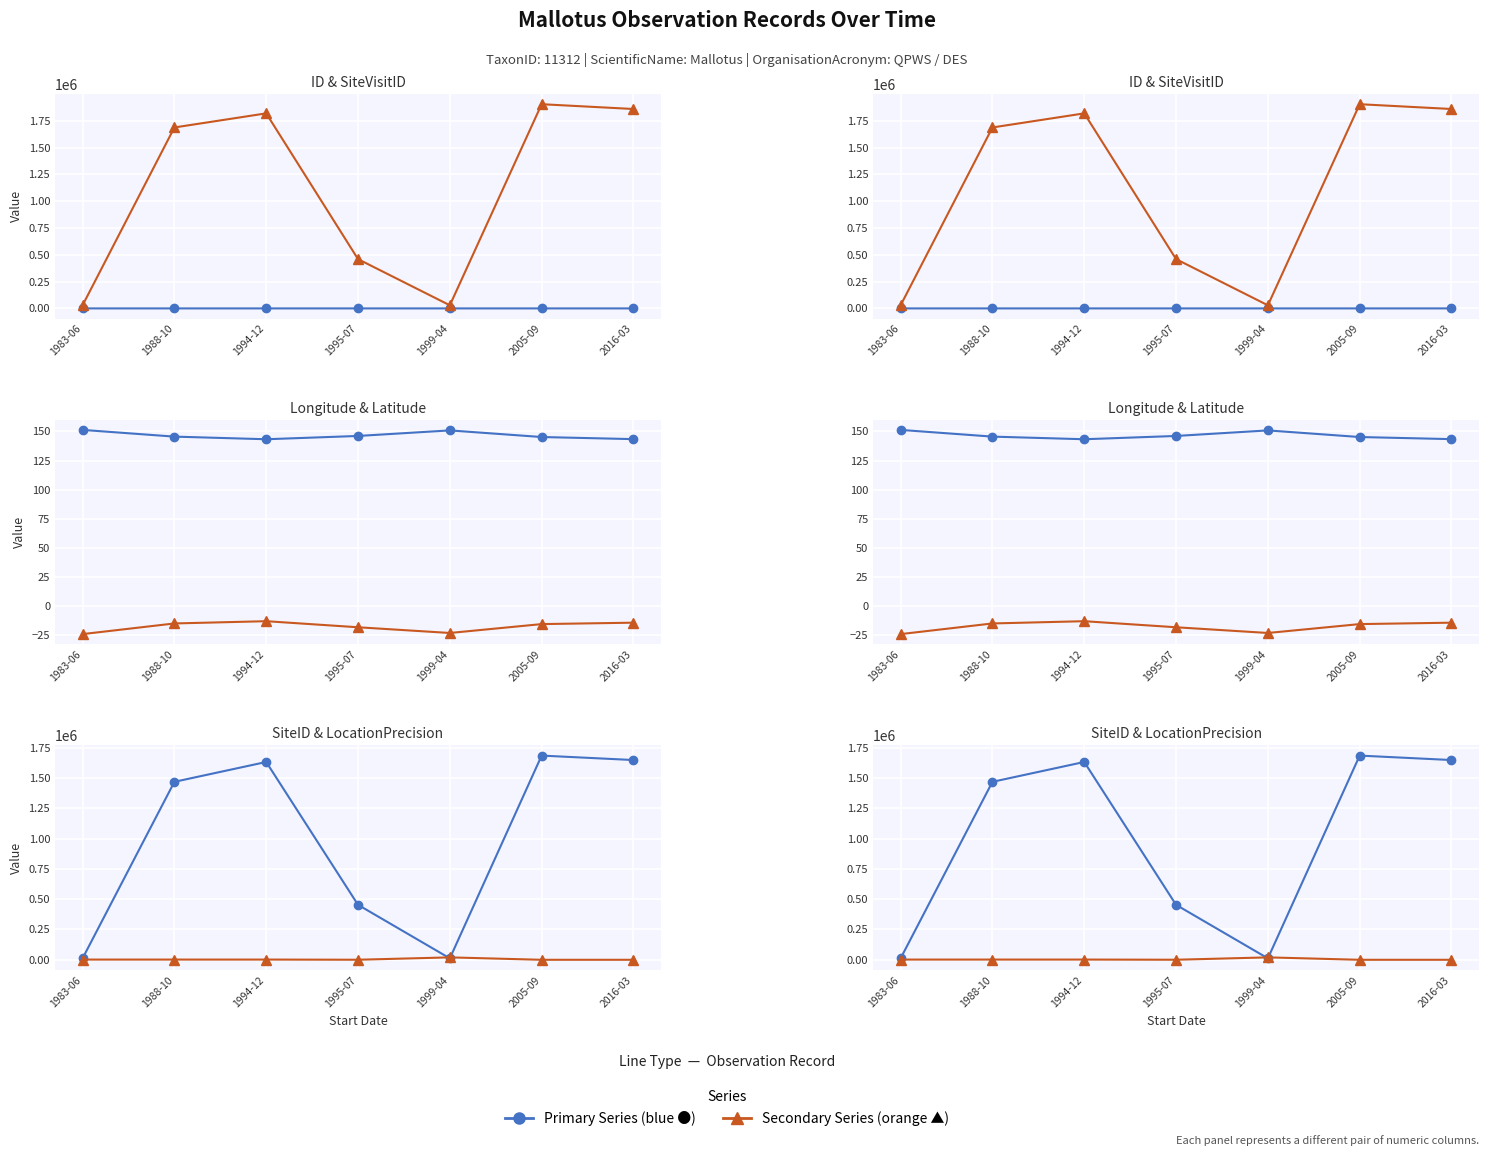

Between 1983-06 and 1994-12, which series saw the biggest shift?

SiteVisitID